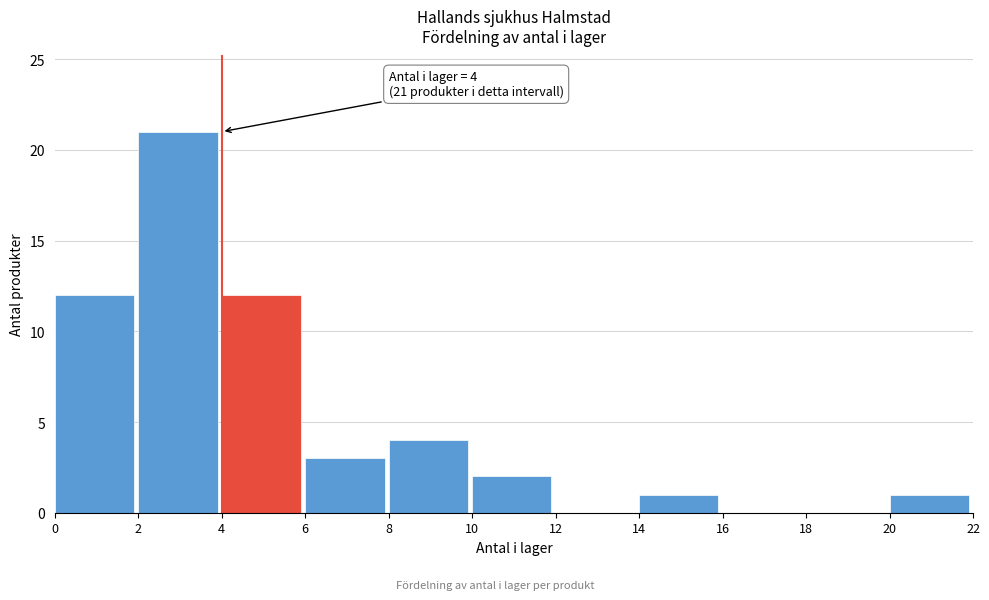

Which range on the x-axis has the tallest bar?

2 to 4